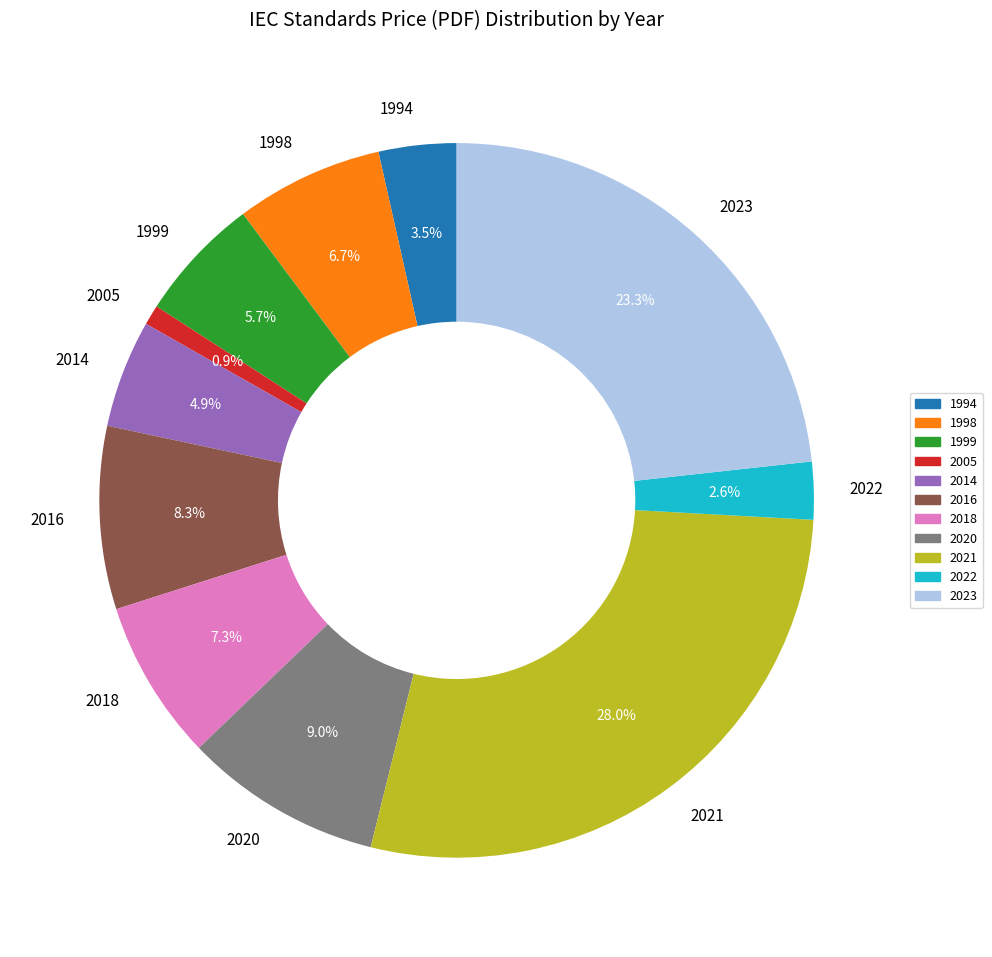

What is the ratio of the value at 1998 to the value at 2023?

0.3